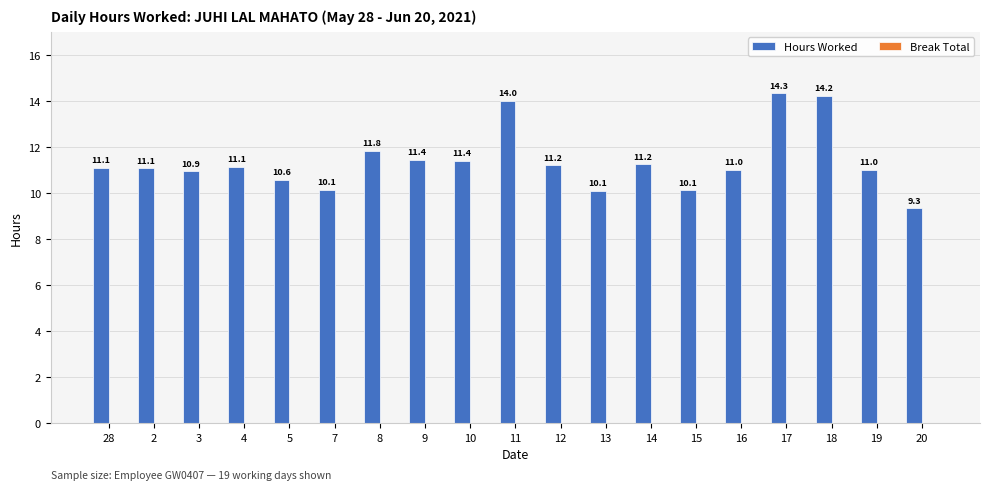

True or false: the data shows 10.1 at 15.

True